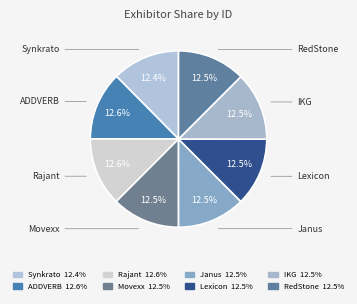

Which slice is the smallest?

Synkrato